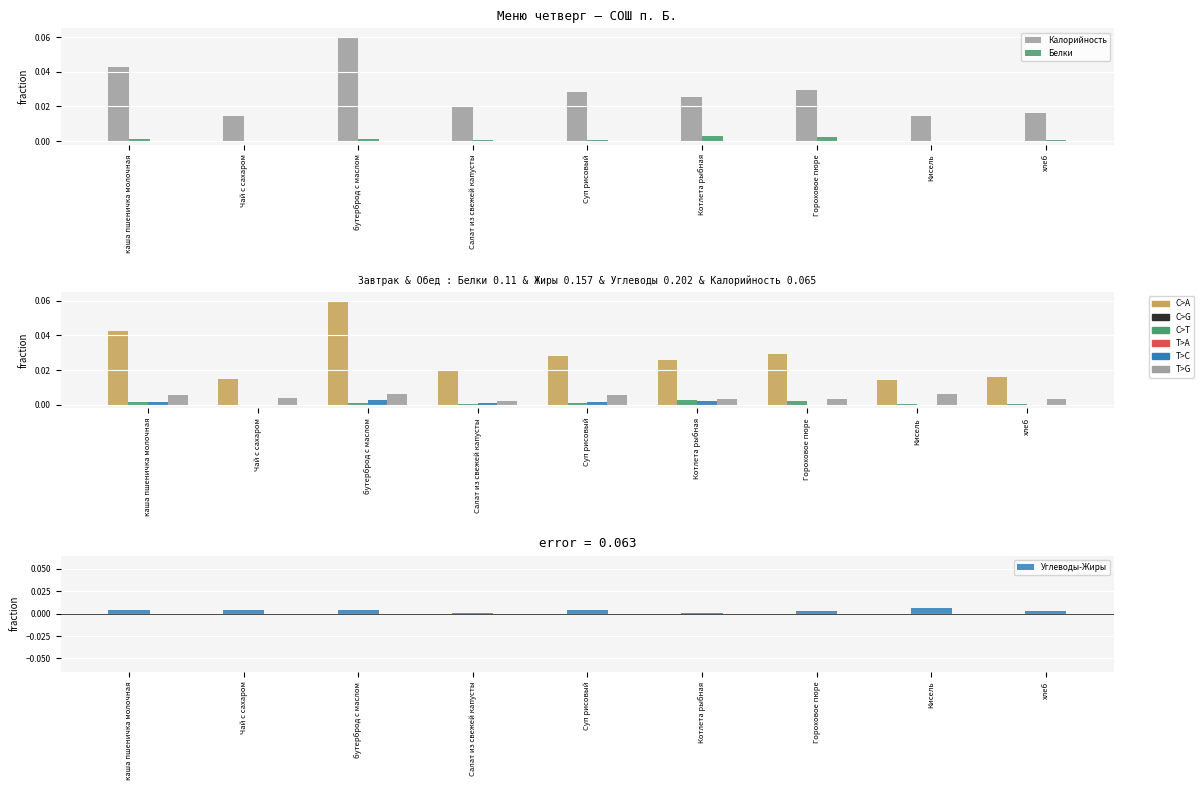

Where is Углеводы nearest to the value 0?

Салат из свежей капусты